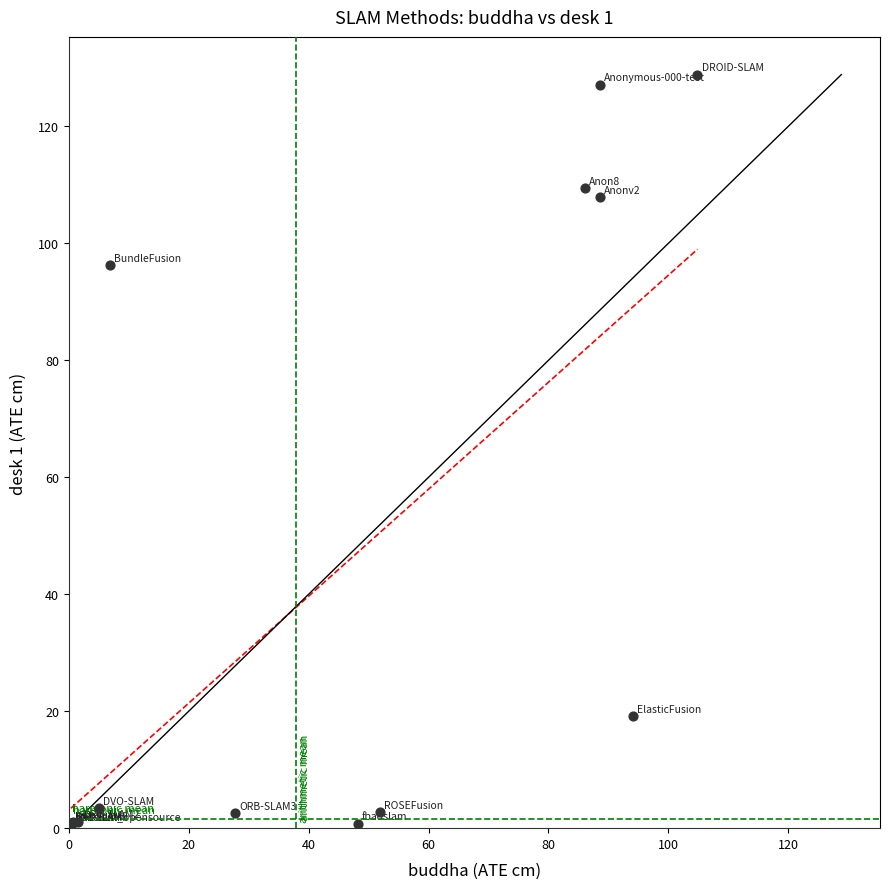

What Y value in the scatter plot is closest to 64?

96.3